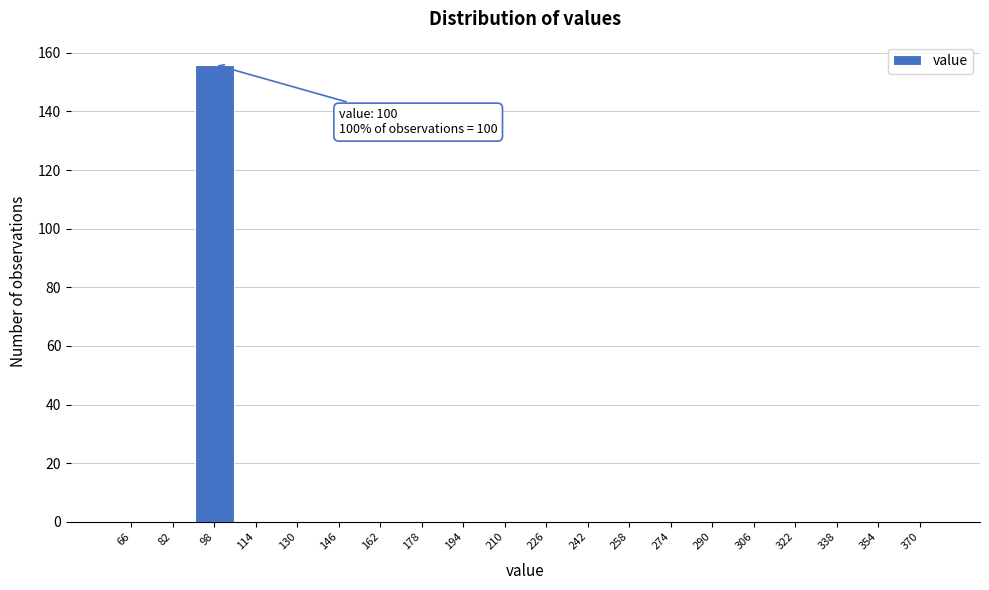

Reading right to left, what are all the values shown in this chart?

370=0	354=0	338=0	322=0	306=0	290=0	274=0	258=0	242=0	226=0	210=0	194=0	178=0	162=0	146=0	130=0	114=0	98=156	82=0	66=0